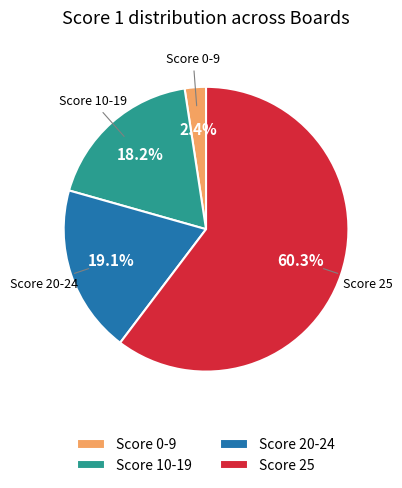

To the nearest percent, what is the difference between the largest and smallest slice percentages?

58%